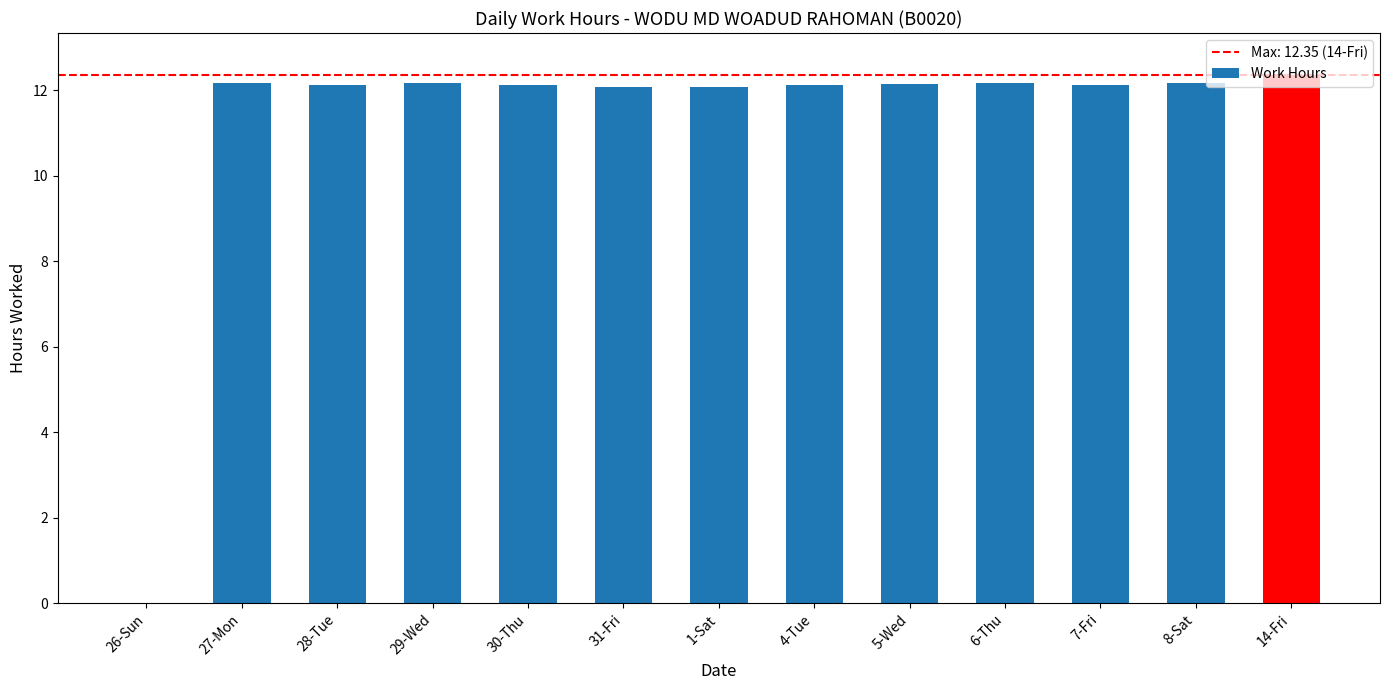

What is the sum of the values at 7-Fri and 14-Fri?

24.5